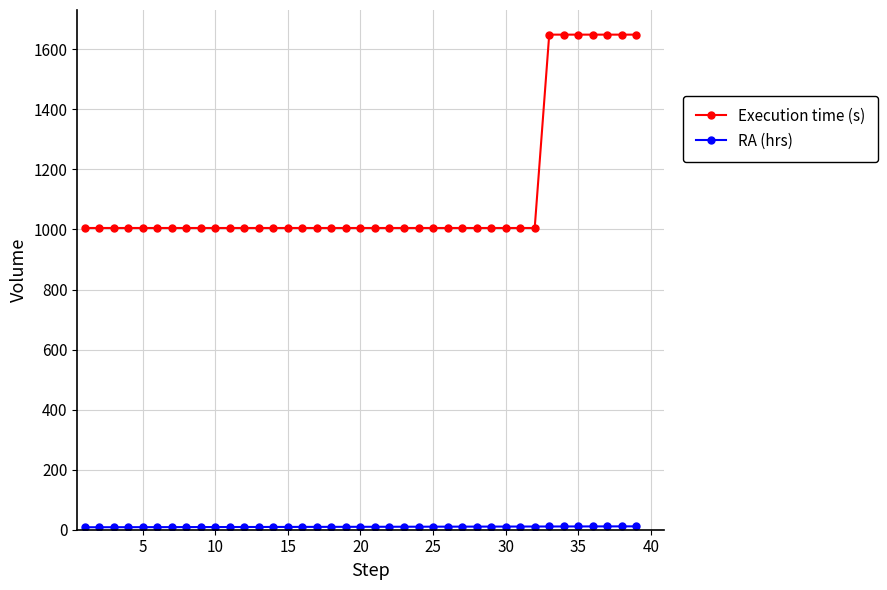

At how many categories does at least one series exceed 1134?

7